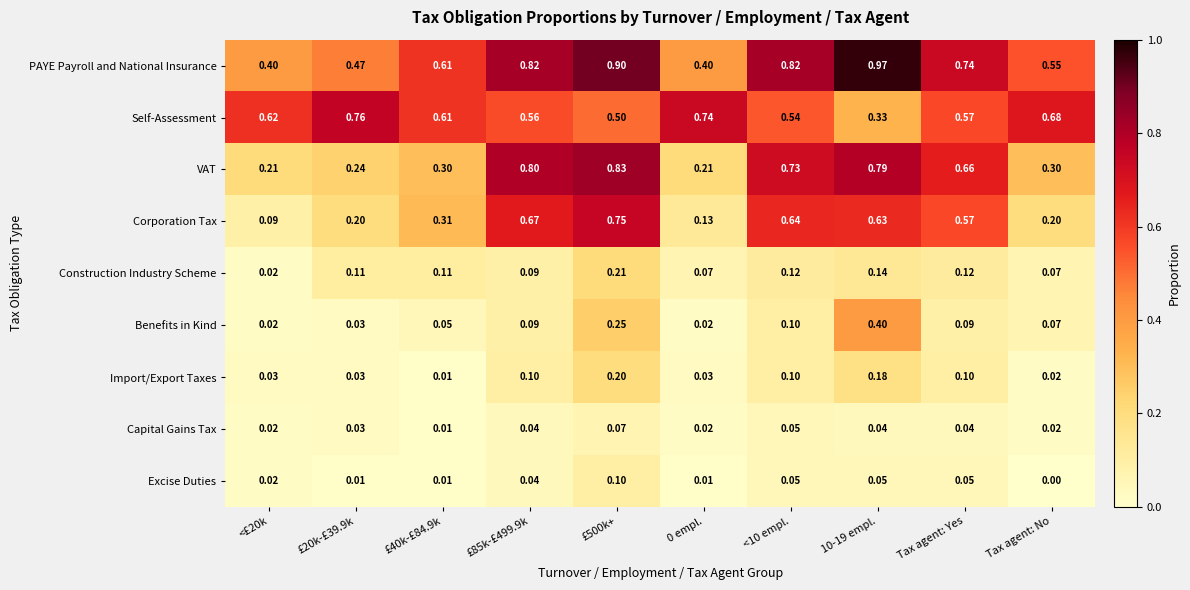

Rank the series by their maximum value, from highest to lowest.

PAYE Payroll and National Insurance, VAT, Self-Assessment, Corporation Tax, Benefits in Kind, Construction Industry Scheme, Import/Export Taxes, Excise Duties, Capital Gains Tax